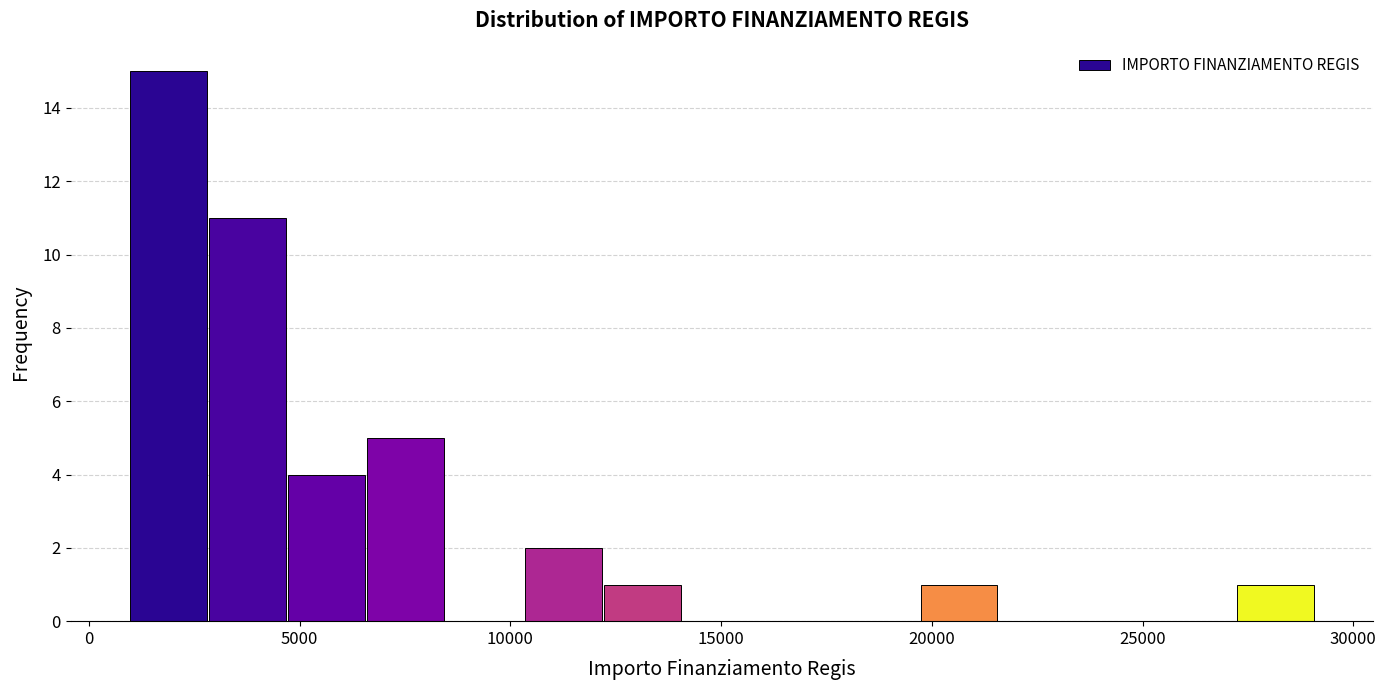

Read against the x-axis, roughly where is the centre of the tallest bar?

2000